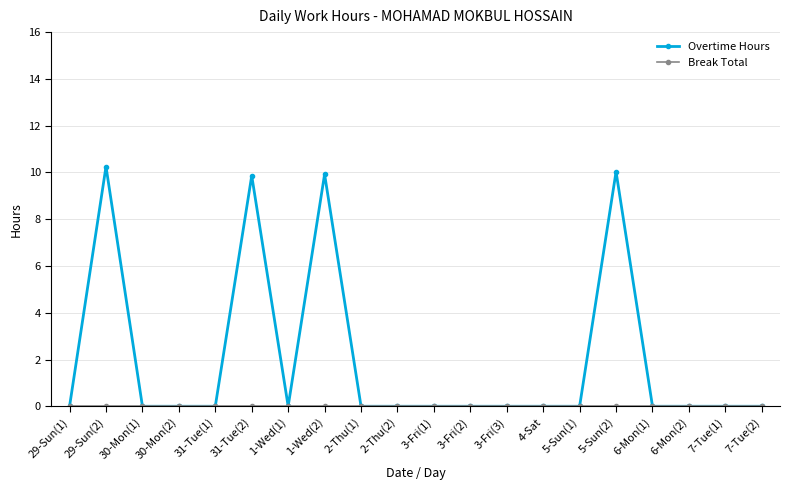

The value of Overtime Hours at 7-Tue(1) is -4.2. True or false?

False